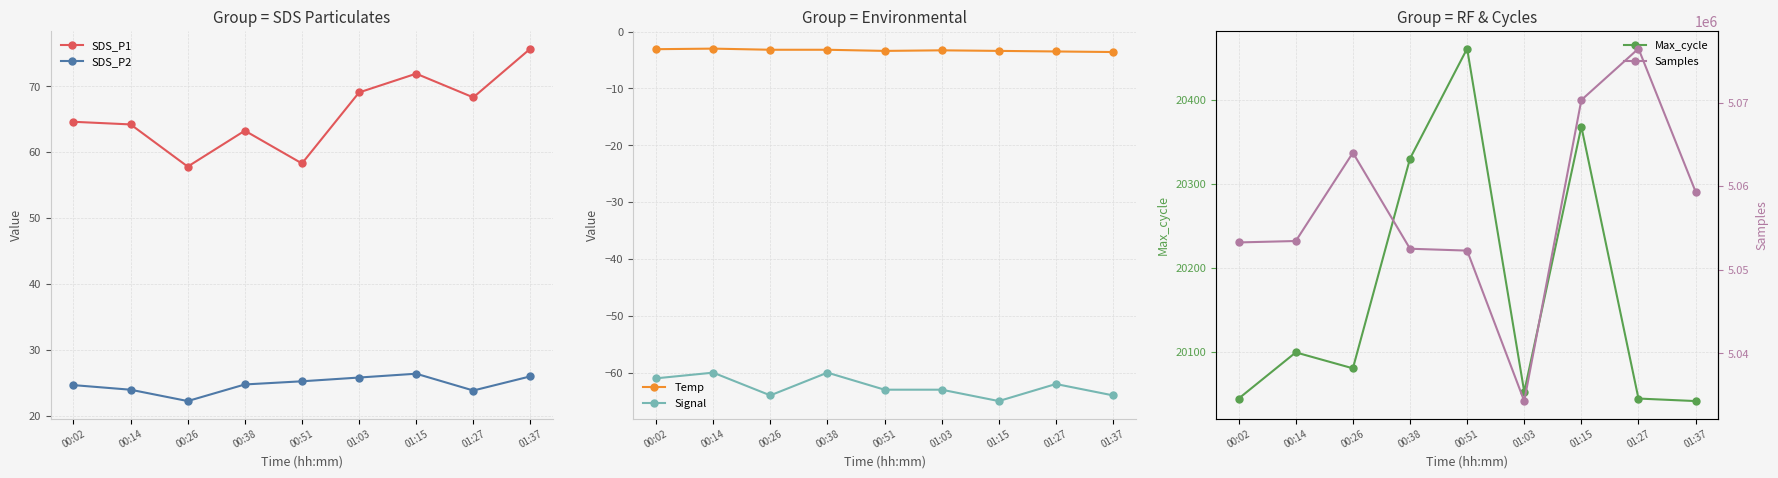

True or false: Samples and Signal intersect in this chart.

False